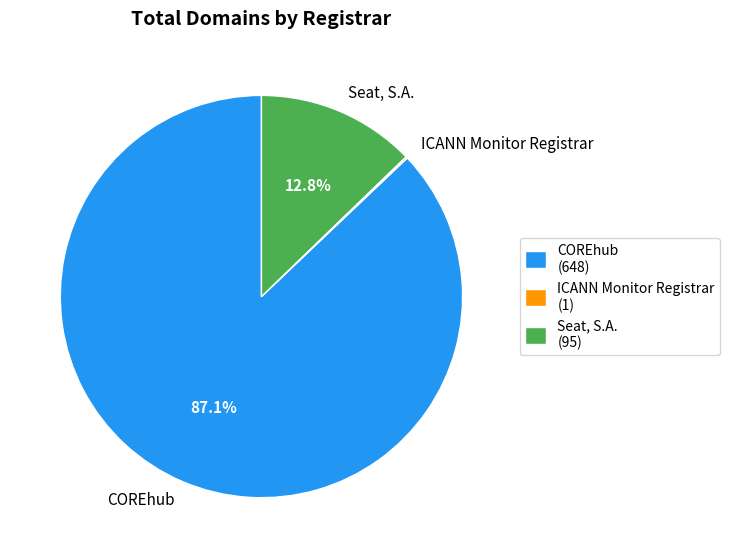

How much of the chart is everything except COREhub?

12.9%